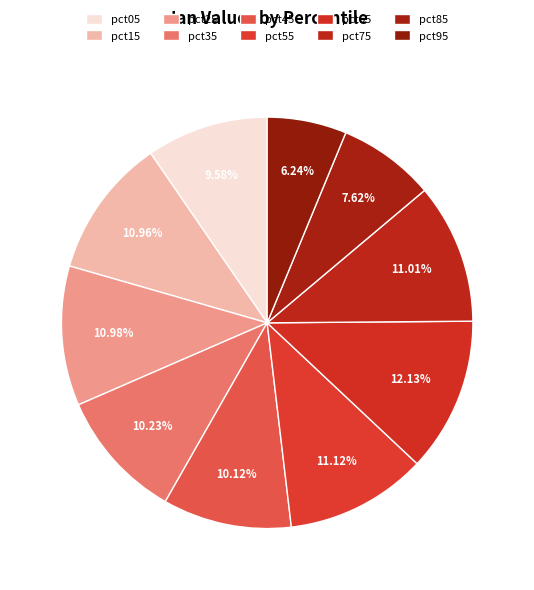

Do pct65 and pct15 together represent more than half of the pie?

No